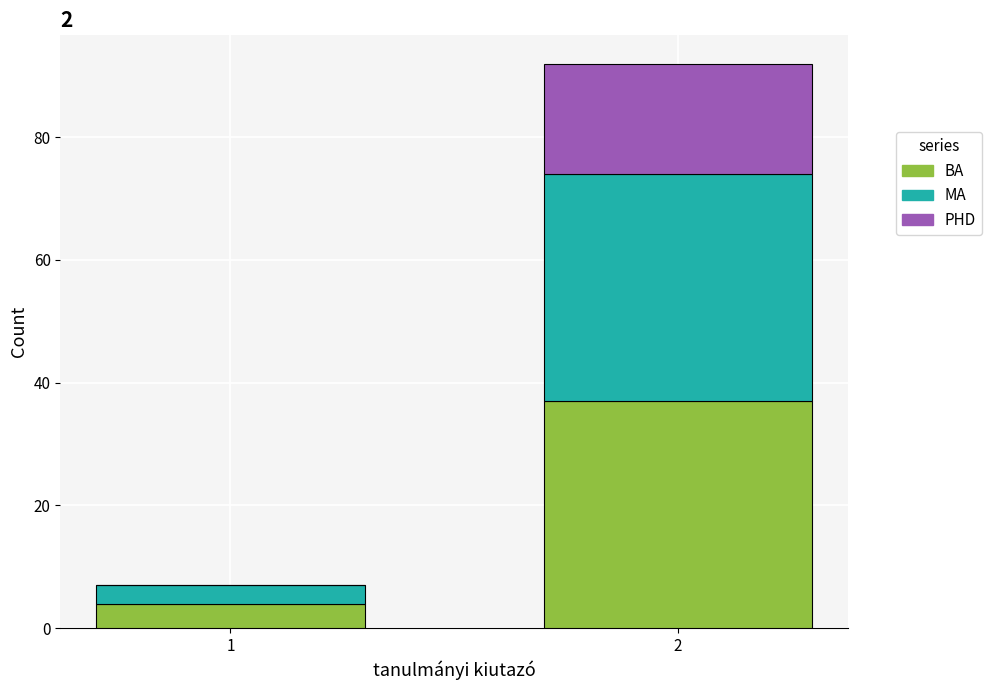

Reading right to left, transcribe the values for BA.

2=37	1=4